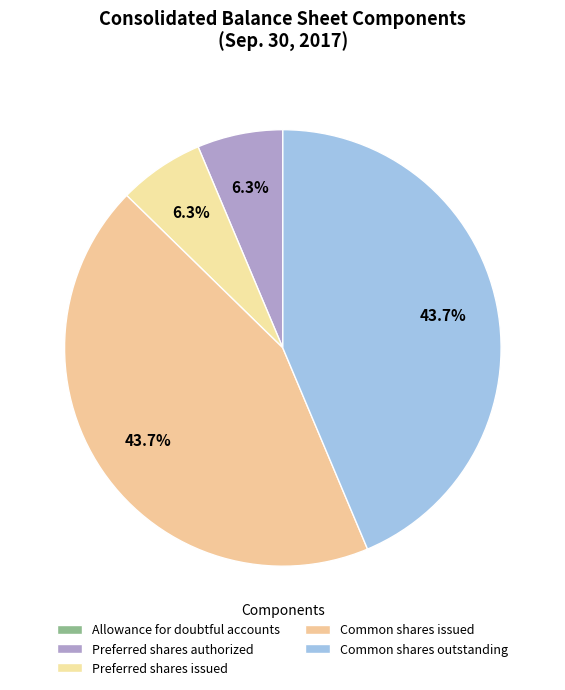

Does Allowance for doubtful accounts account for over 50% of the chart?

No